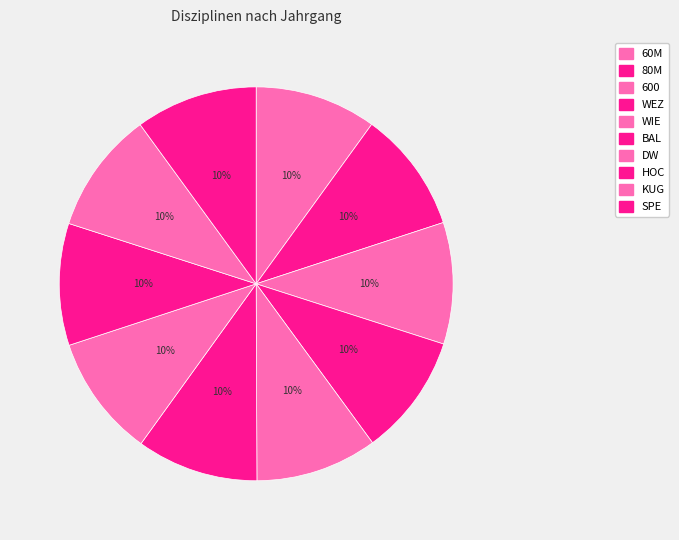

The 600 slice represents 19% of the pie. True or false?

False